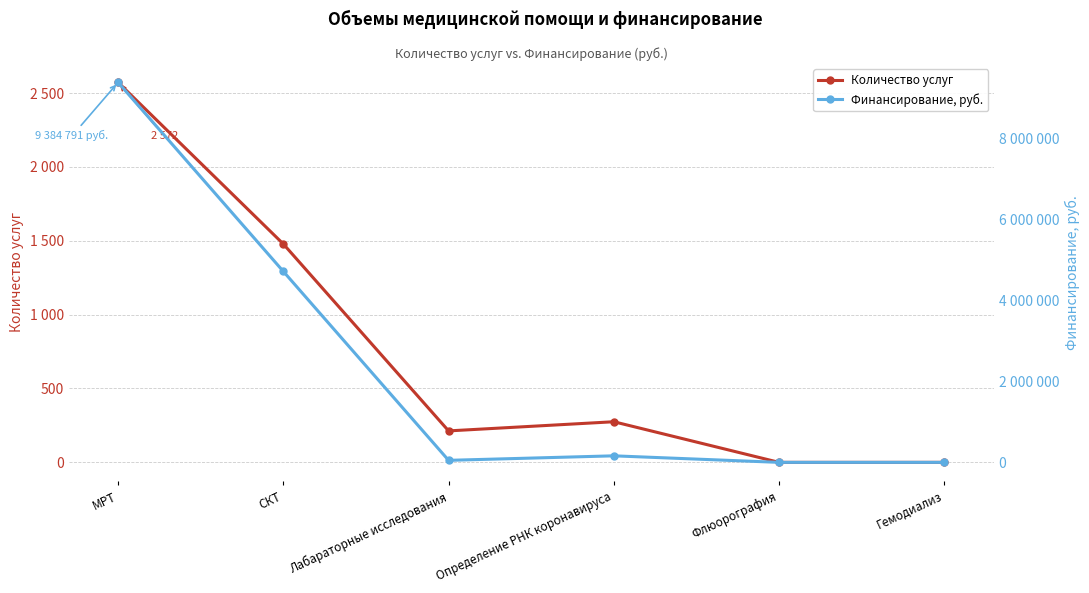

List the series in order of their peak value, highest first.

Финансирование, руб., Количество услуг